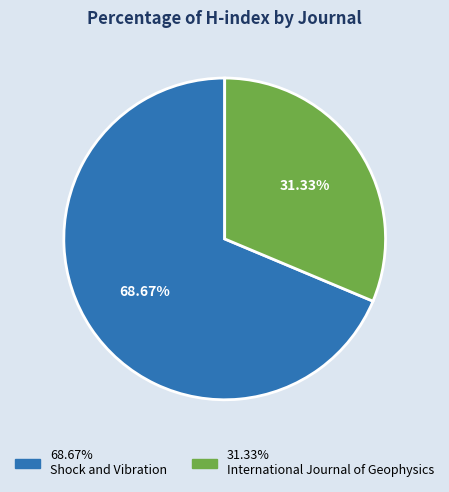

Does any single category account for the majority?

Yes